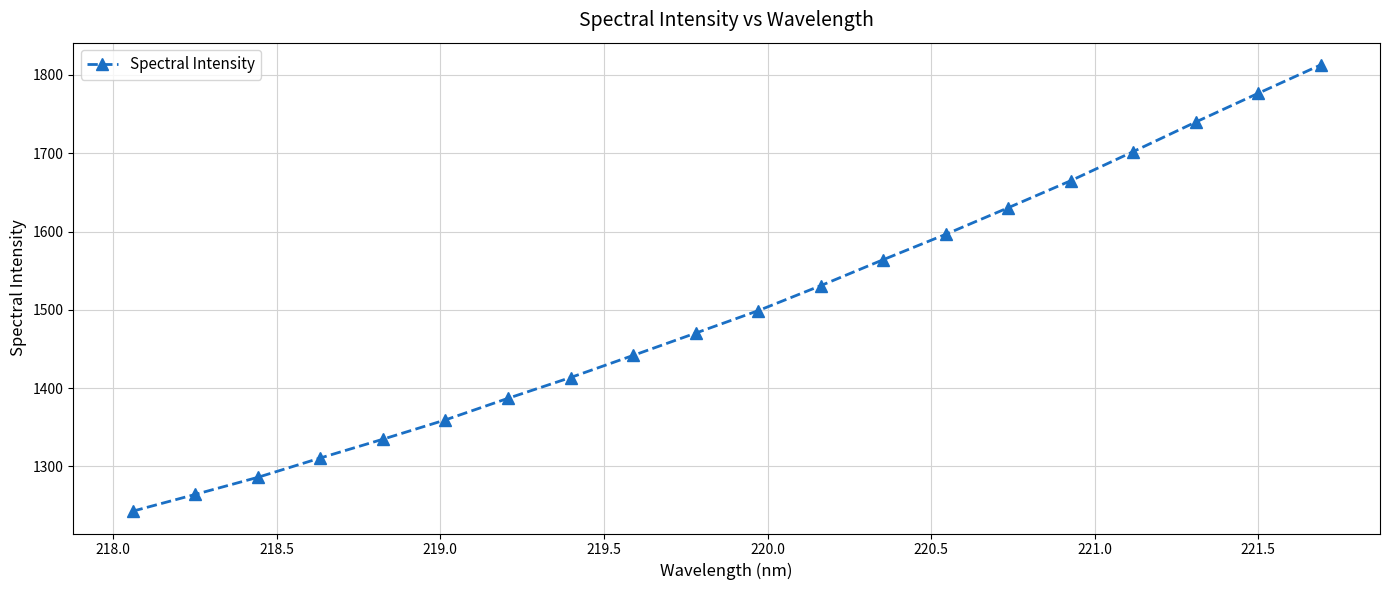

True or false: there are more than 0 points higher than both neighbors.

False